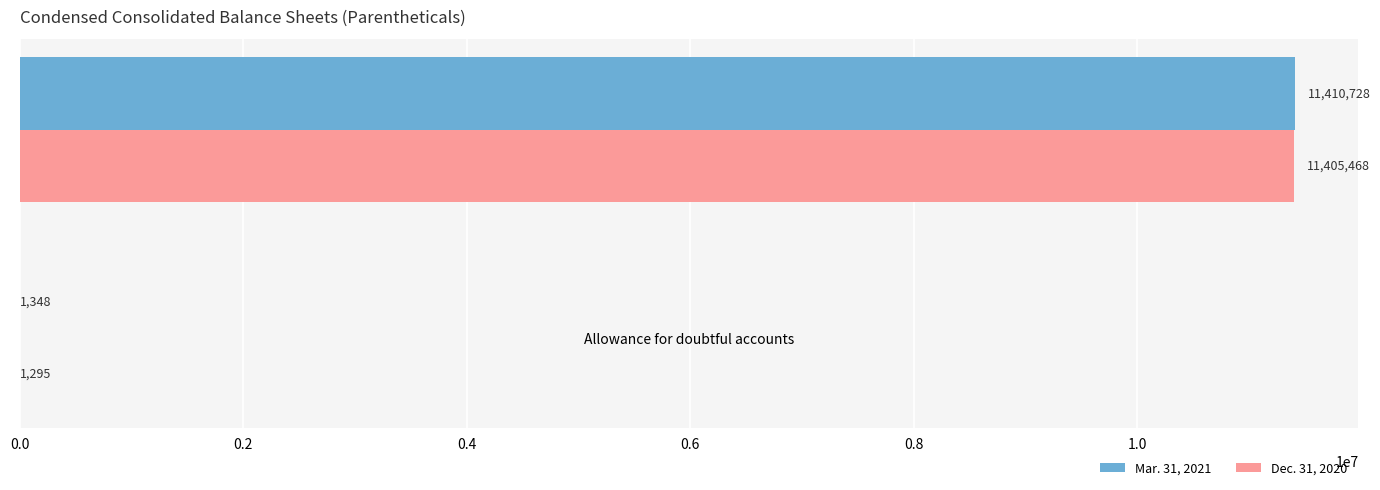

The value of Dec. 31, 2020 at Allowance for doubtful accounts is 1295. True or false?

True